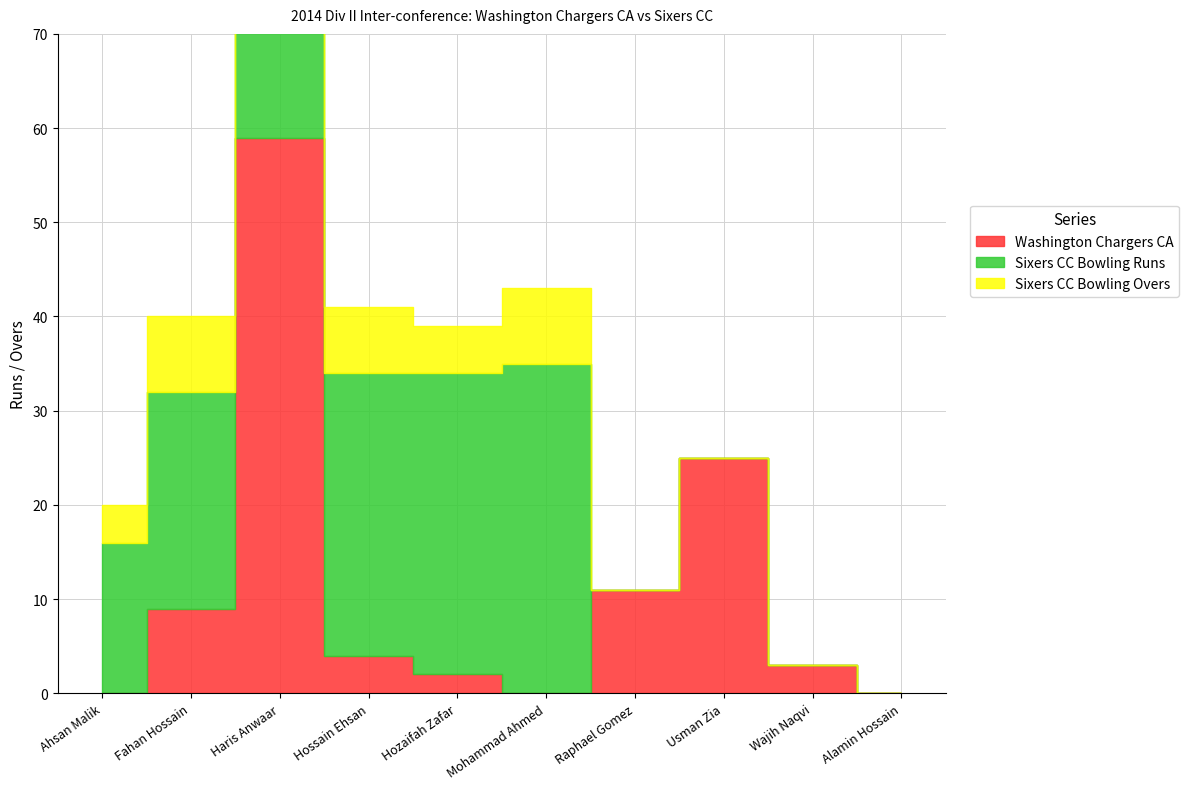

Is it true that Sixers CC Bowling Runs equals 35 at Fahan Hossain?

False